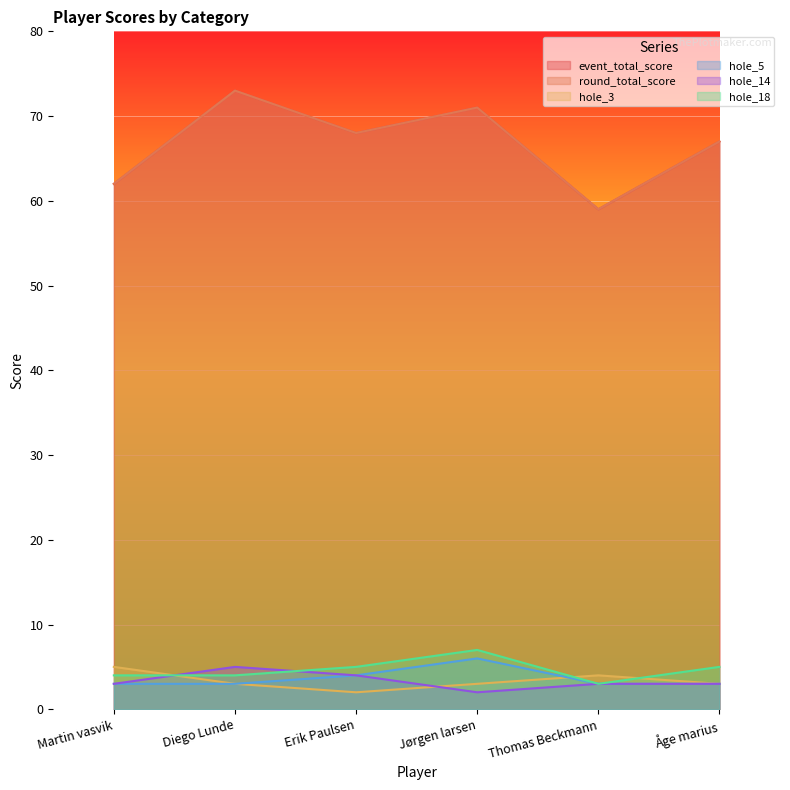

The value of hole_14 at Thomas Beckmann is 3. True or false?

True